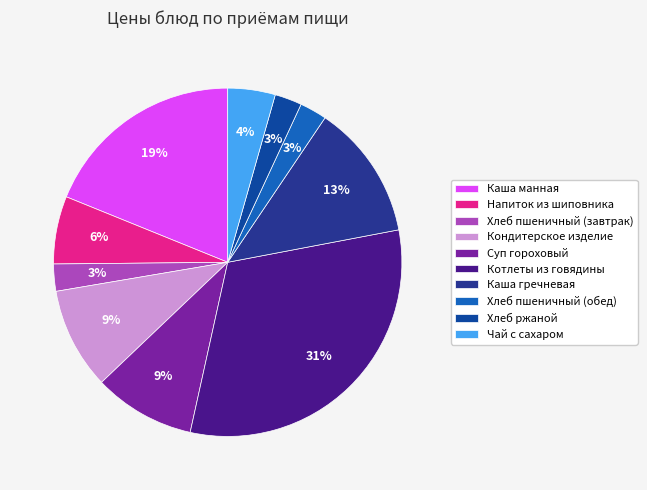

Combined, do Суп гороховый and Каша гречневая account for over 50%?

No